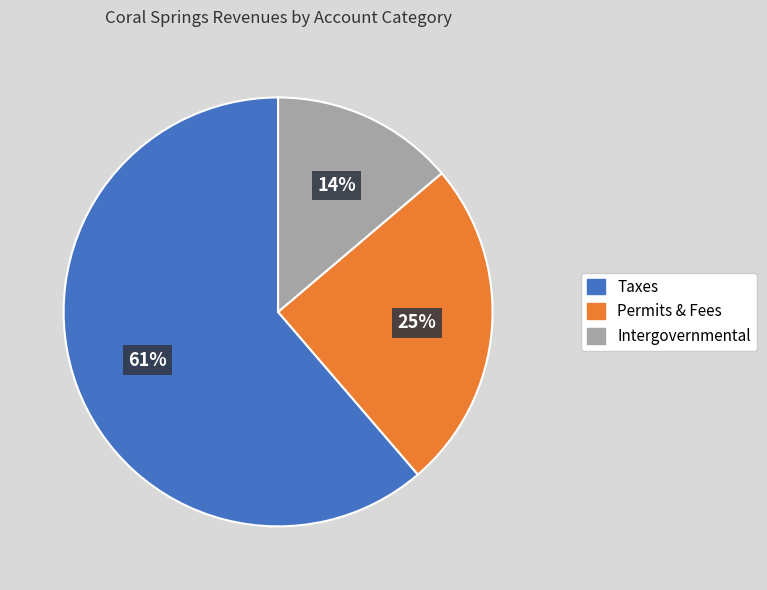

To the nearest percent, what is the difference between the largest and smallest slice percentages?

47%